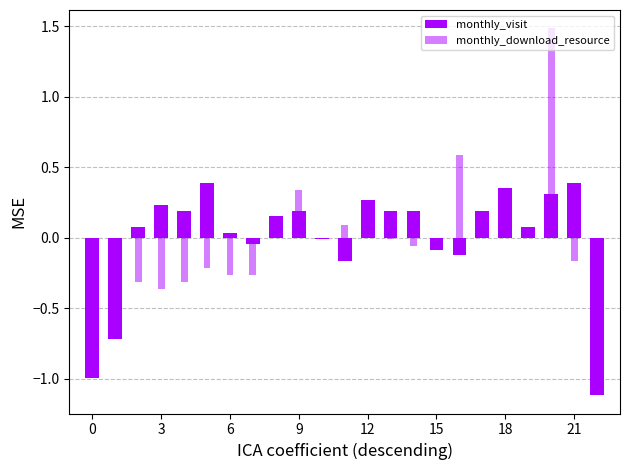

What is the smallest value displayed?

-1.1